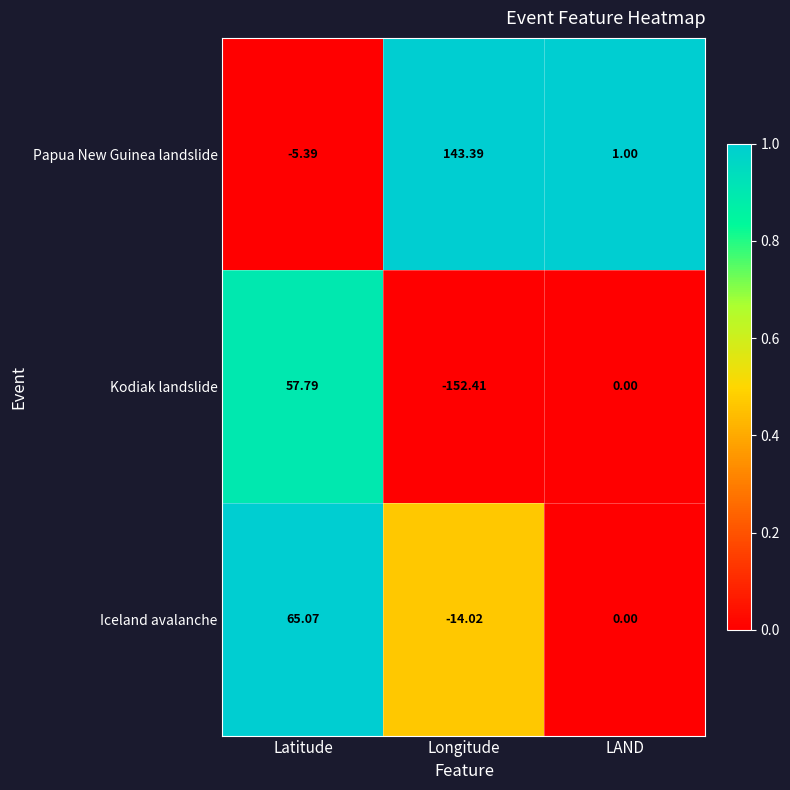

How many categories are shown in the chart?

3